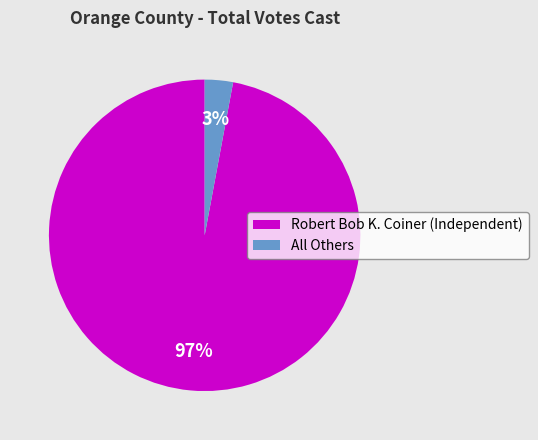

Which slice is the largest?

Robert Bob K. Coiner (Independent)